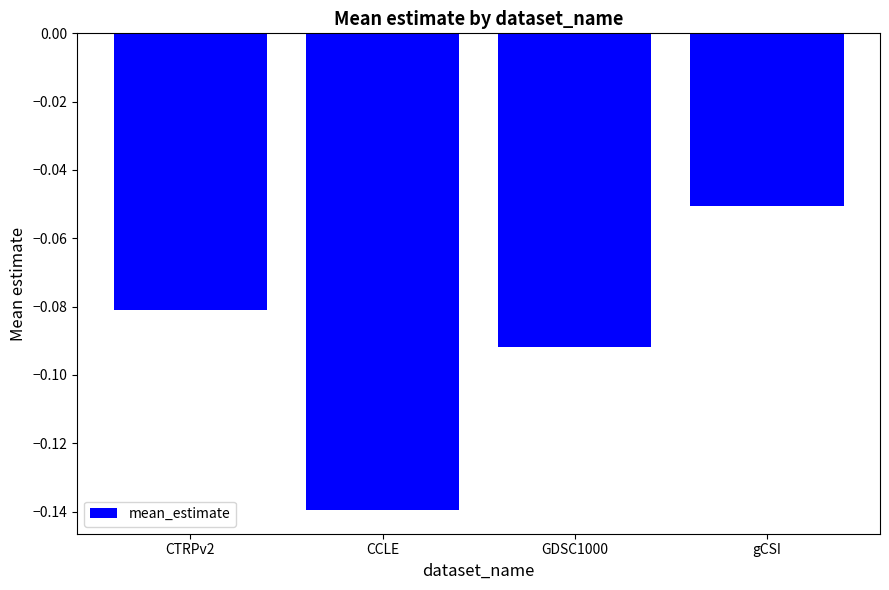

What is the label of the 2nd bar from the left?

CCLE